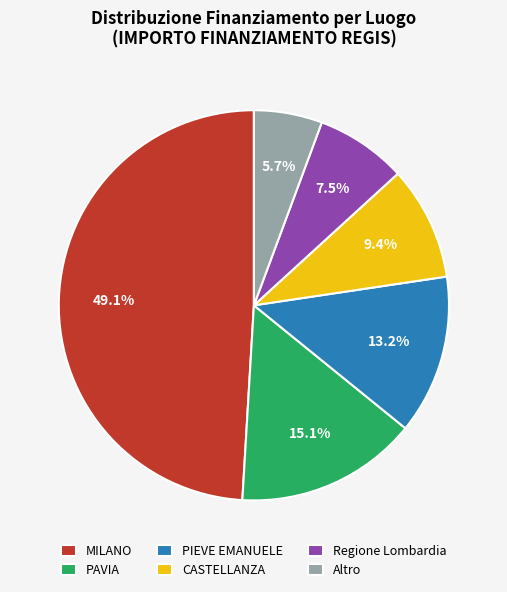

True or false: PIEVE EMANUELE accounts for 4% of the total.

False